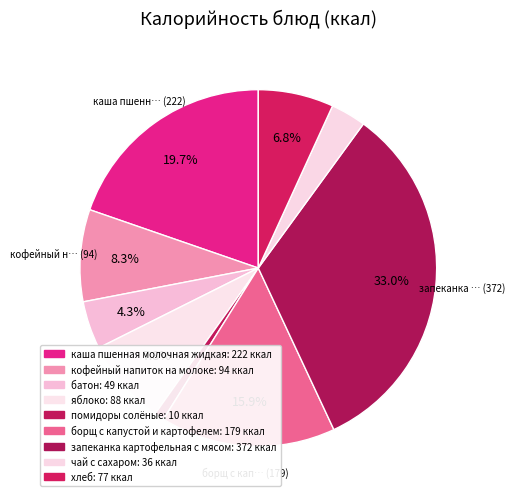

What is the ratio of the value at батон to the value at хлеб?

0.6